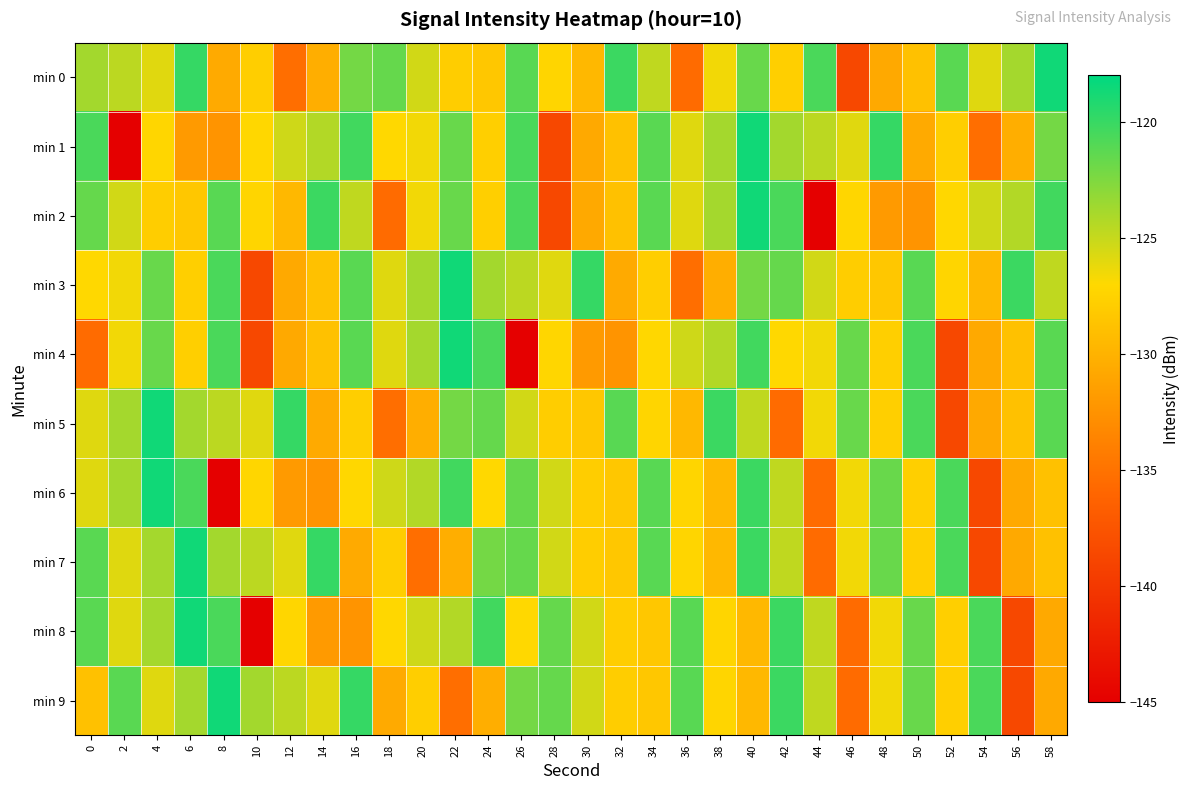

Which series has the largest range (max minus min)?

min 1